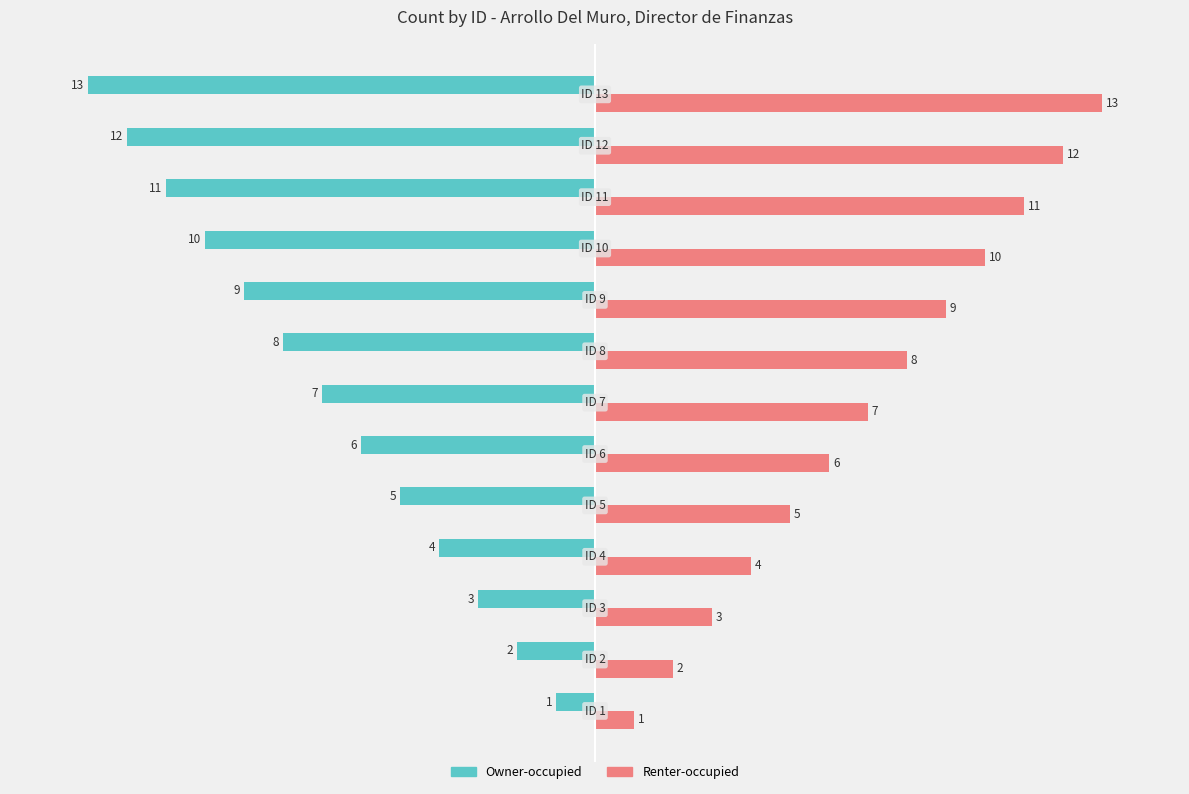

What is the average value of the Renter-occupied series?

7